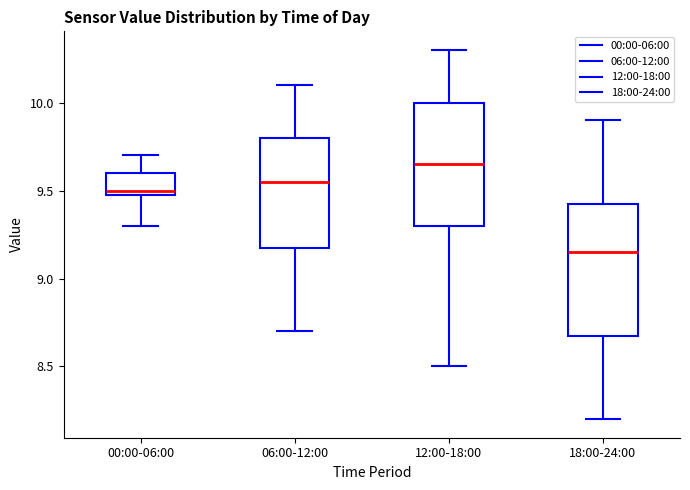

Reading left to right, read every box against the y-axis: the position of its median line, the range the box covers, and the ends of its whiskers. The values are not printed on the chart, so give them approximately, as read against the axis.

00:00-06:00: median 9.50 (just above the box's lower edge), box 9.50 to 9.60, whiskers 9.30 to 9.70
06:00-12:00: median 9.55, box 9.20 to 9.80, whiskers 8.70 to 10.10
12:00-18:00: median 9.65, box 9.30 to 10.00, whiskers 8.50 to 10.30
18:00-24:00: median 9.15, box 8.70 to 9.45, whiskers 8.20 to 9.90